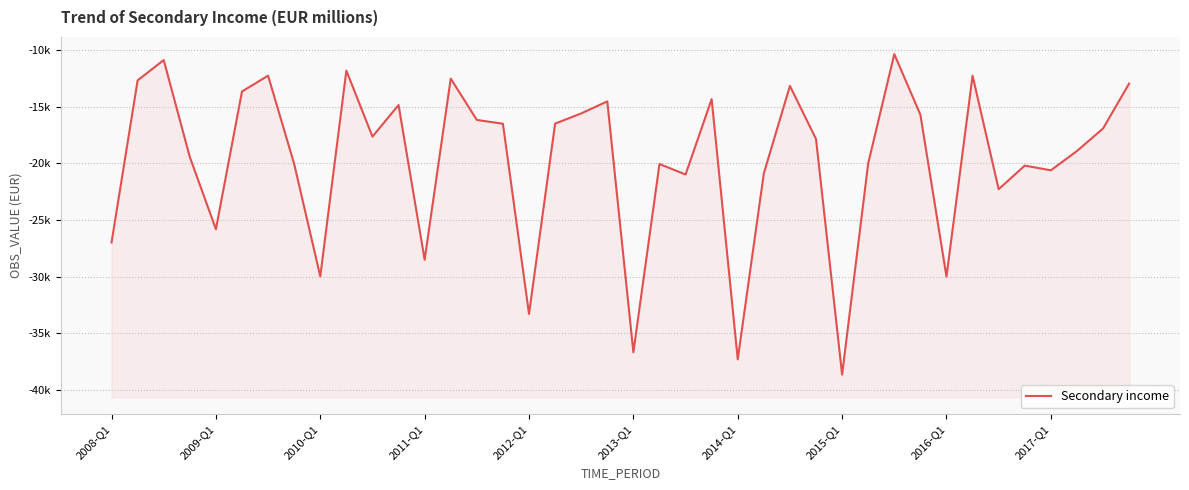

The chart shows a value of -22472.2 at 2014-Q1. True or false?

False